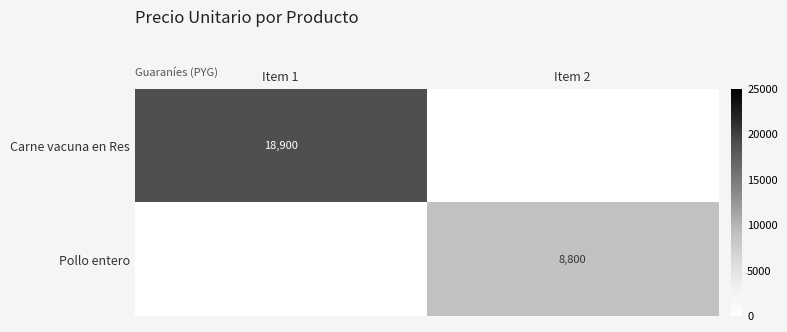

Is the value of Carne vacuna en Res at Item 1 greater than the value of Pollo entero at Item 2?

Yes